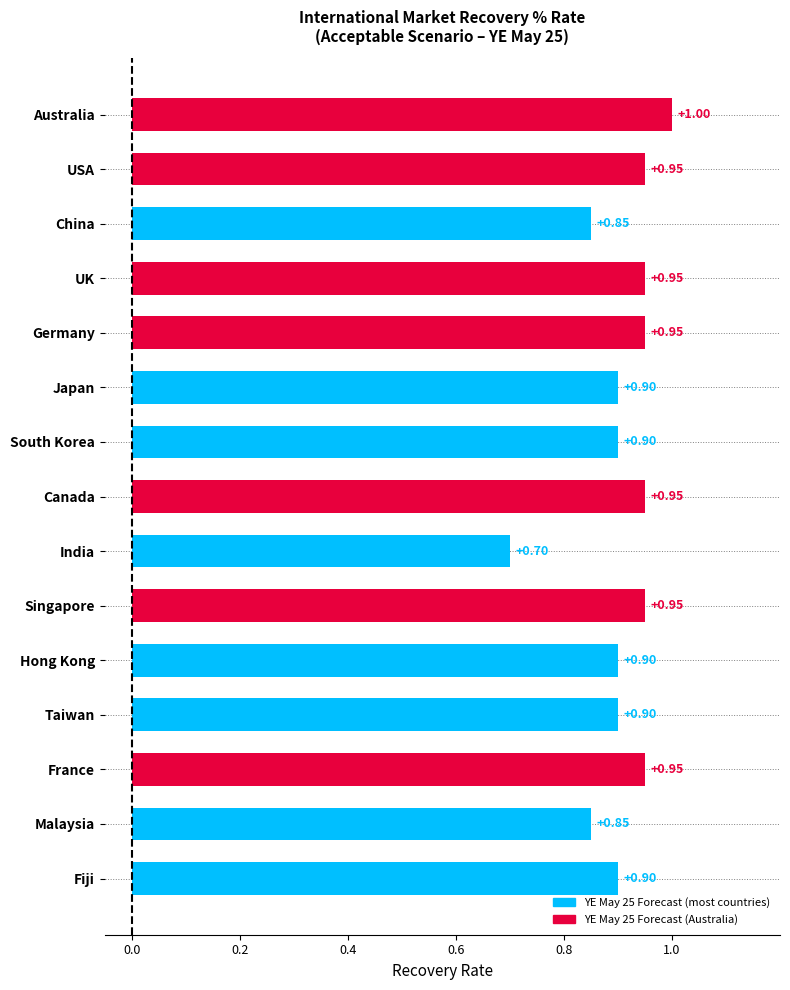

What is the change in value from India to South Korea?

+0.2